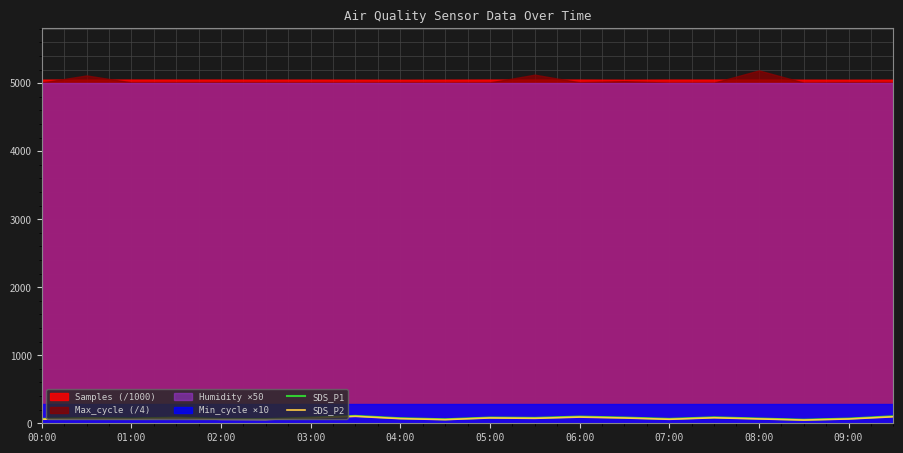

The SDS_P1 series shows 64.4 at 07:00. True or false?

True